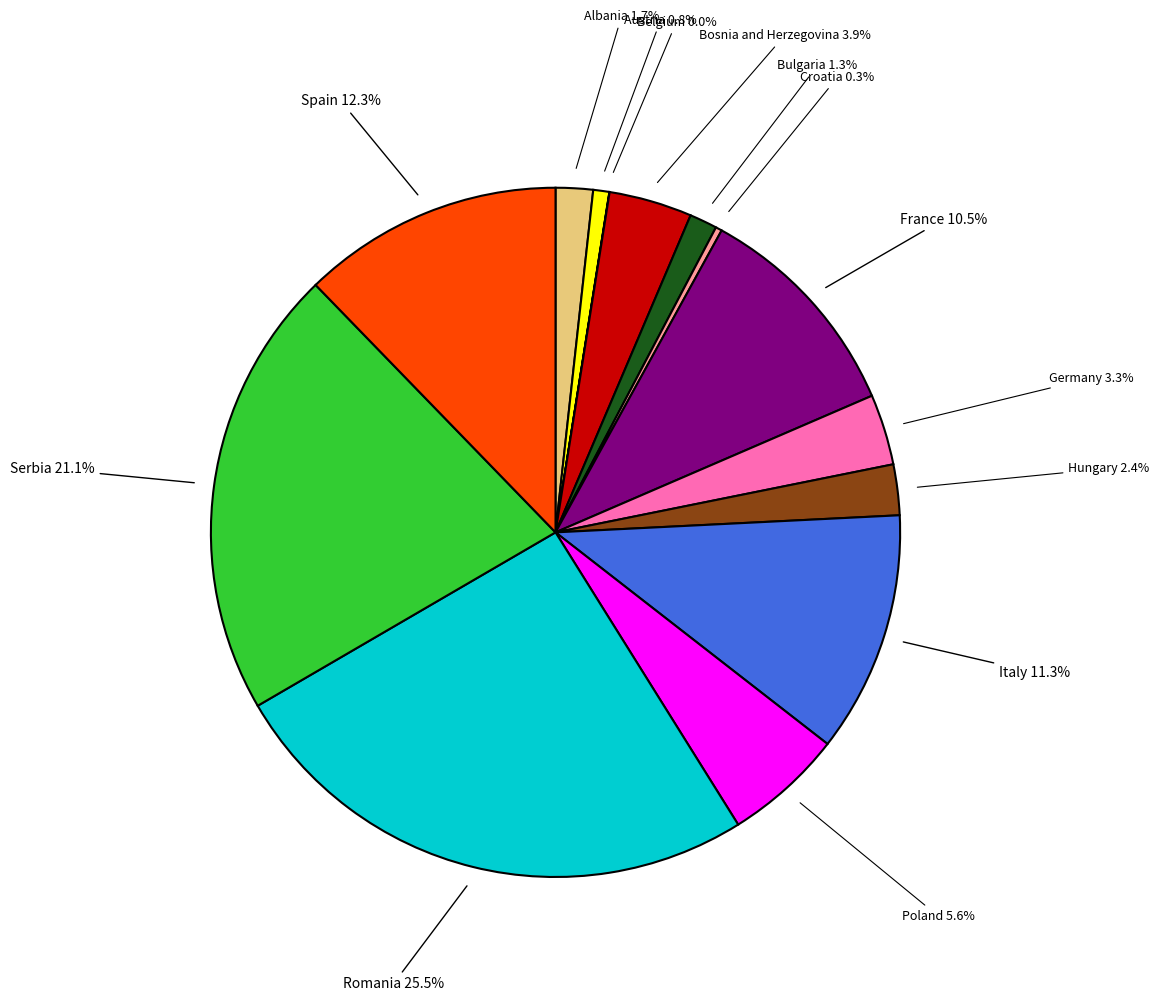

What is the largest slice in the pie chart?

Romania